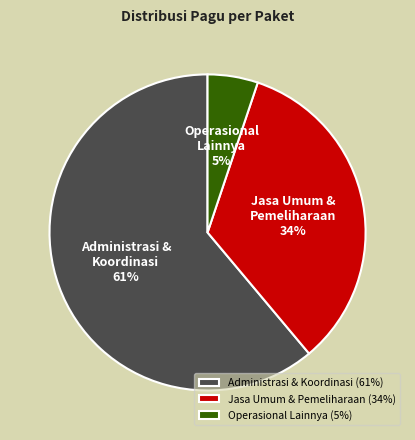

To the nearest percent, what portion does Administrasi & Koordinasi represent?

61%